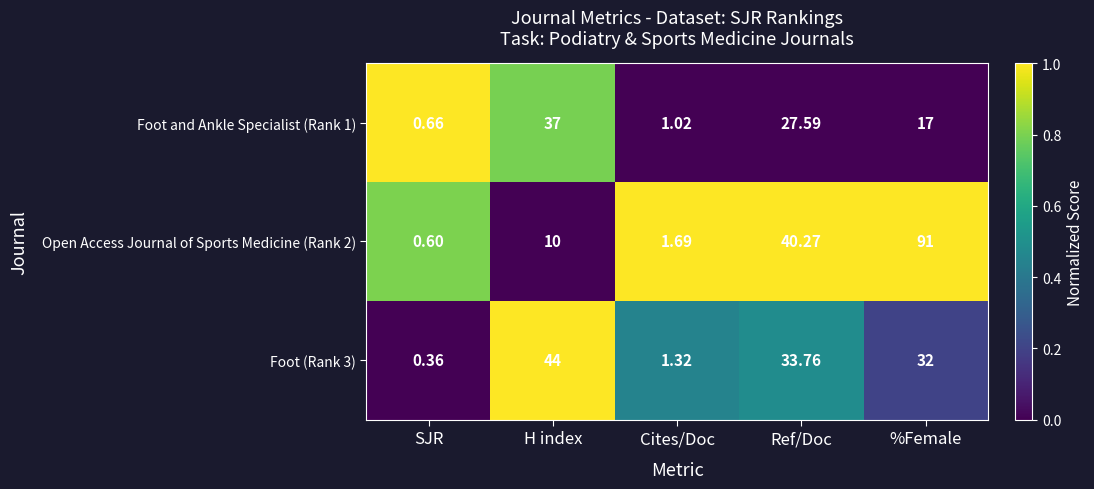

At which category is the sum across all series the highest?

%Female